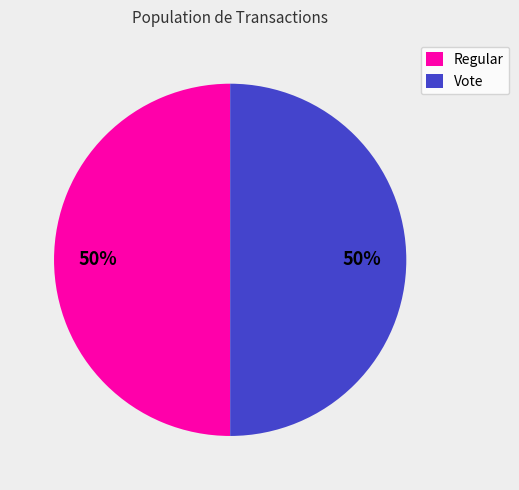

Combined, do Regular and Vote account for over 50%?

Yes